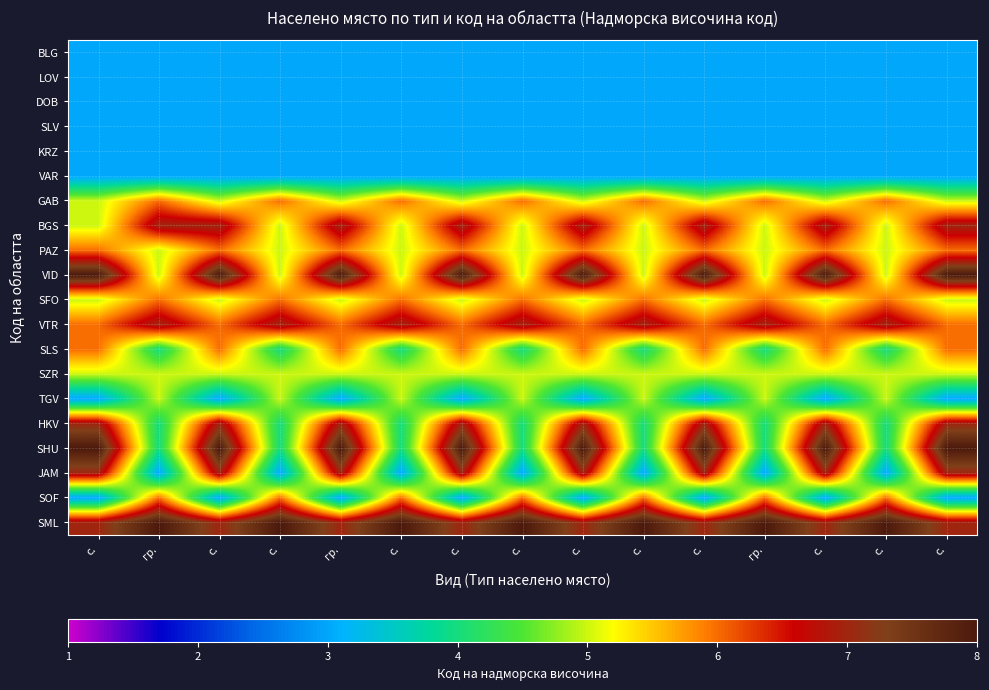

Reading left to right, extract all data points from this chart.

BLG: с.=3	гр.=3	с.=3	с.=3	гр.=3	с.=3	с.=3	с.=3	с.=3	с.=3	с.=3	гр.=3	с.=3	с.=3	с.=3
LOV: с.=3	гр.=3	с.=3	с.=3	гр.=3	с.=3	с.=3	с.=3	с.=3	с.=3	с.=3	гр.=3	с.=3	с.=3	с.=3
DOB: с.=3	гр.=3	с.=3	с.=3	гр.=3	с.=3	с.=3	с.=3	с.=3	с.=3	с.=3	гр.=3	с.=3	с.=3	с.=3
SLV: с.=3	гр.=3	с.=3	с.=3	гр.=3	с.=3	с.=3	с.=3	с.=3	с.=3	с.=3	гр.=3	с.=3	с.=3	с.=3
KRZ: с.=3	гр.=3	с.=3	с.=3	гр.=3	с.=3	с.=3	с.=3	с.=3	с.=3	с.=3	гр.=3	с.=3	с.=3	с.=3
VAR: с.=3	гр.=3	с.=3	с.=3	гр.=3	с.=3	с.=3	с.=3	с.=3	с.=3	с.=3	гр.=3	с.=3	с.=3	с.=3
GAB: с.=5	гр.=6	с.=5	с.=6	гр.=5	с.=6	с.=5	с.=6	с.=5	с.=6	с.=5	гр.=6	с.=5	с.=6	с.=5
BGS: с.=5	гр.=7	с.=7	с.=5	гр.=7	с.=5	с.=7	с.=5	с.=7	с.=5	с.=7	гр.=5	с.=7	с.=5	с.=7
PAZ: с.=6	гр.=5	с.=6	с.=5	гр.=6	с.=5	с.=6	с.=5	с.=6	с.=5	с.=6	гр.=5	с.=6	с.=5	с.=6
VID: с.=8	гр.=5	с.=8	с.=5	гр.=8	с.=5	с.=8	с.=5	с.=8	с.=5	с.=8	гр.=5	с.=8	с.=5	с.=8
SFO: с.=5	гр.=6	с.=5	с.=6	гр.=5	с.=6	с.=5	с.=6	с.=5	с.=6	с.=5	гр.=6	с.=5	с.=6	с.=5
VTR: с.=6	гр.=7	с.=6	с.=7	гр.=6	с.=7	с.=6	с.=7	с.=6	с.=7	с.=6	гр.=7	с.=6	с.=7	с.=6
SLS: с.=6	гр.=4	с.=6	с.=4	гр.=6	с.=4	с.=6	с.=4	с.=6	с.=4	с.=6	гр.=4	с.=6	с.=4	с.=6
SZR: с.=5	гр.=5	с.=5	с.=5	гр.=5	с.=5	с.=5	с.=5	с.=5	с.=5	с.=5	гр.=5	с.=5	с.=5	с.=5
TGV: с.=3	гр.=5	с.=3	с.=5	гр.=3	с.=5	с.=3	с.=5	с.=3	с.=5	с.=3	гр.=5	с.=3	с.=5	с.=3
HKV: с.=7	гр.=4	с.=7	с.=4	гр.=7	с.=4	с.=7	с.=4	с.=7	с.=4	с.=7	гр.=4	с.=7	с.=4	с.=7
SHU: с.=8	гр.=4	с.=8	с.=4	гр.=8	с.=4	с.=8	с.=4	с.=8	с.=4	с.=8	гр.=4	с.=8	с.=4	с.=8
JAM: с.=7	гр.=3	с.=7	с.=3	гр.=7	с.=3	с.=7	с.=3	с.=7	с.=3	с.=7	гр.=3	с.=7	с.=3	с.=7
SOF: с.=3	гр.=6	с.=3	с.=6	гр.=3	с.=6	с.=3	с.=6	с.=3	с.=6	с.=3	гр.=6	с.=3	с.=6	с.=3
SML: с.=7	гр.=8	с.=7	с.=8	гр.=7	с.=8	с.=7	с.=8	с.=7	с.=8	с.=7	гр.=8	с.=7	с.=8	с.=7